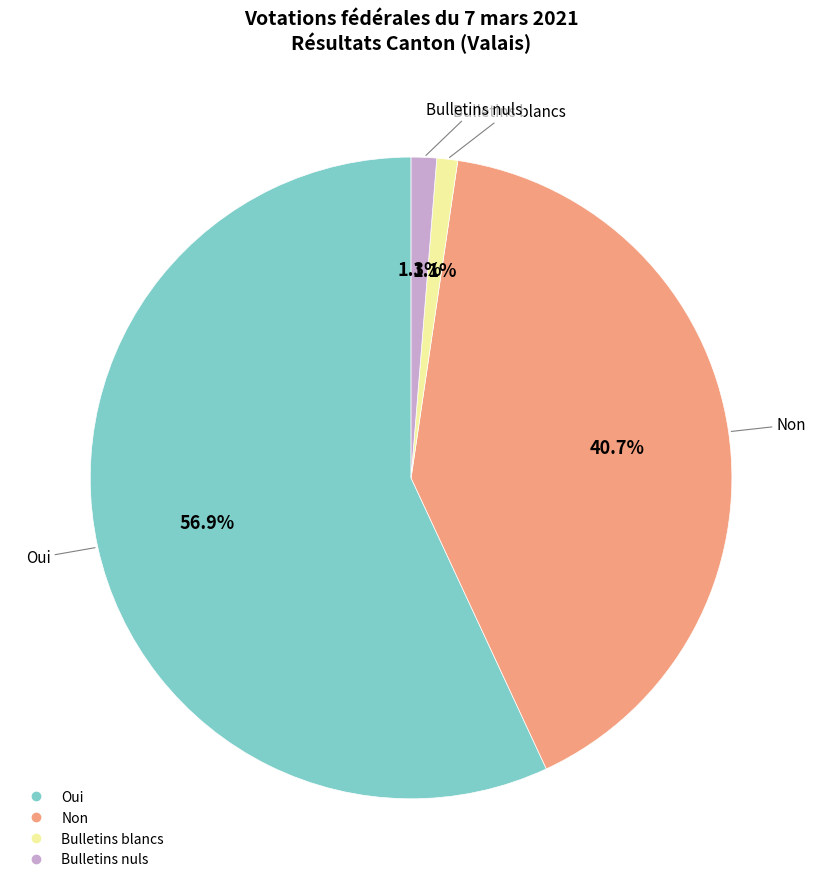

What percentage is the Bulletins blancs slice, to the nearest percent?

1%